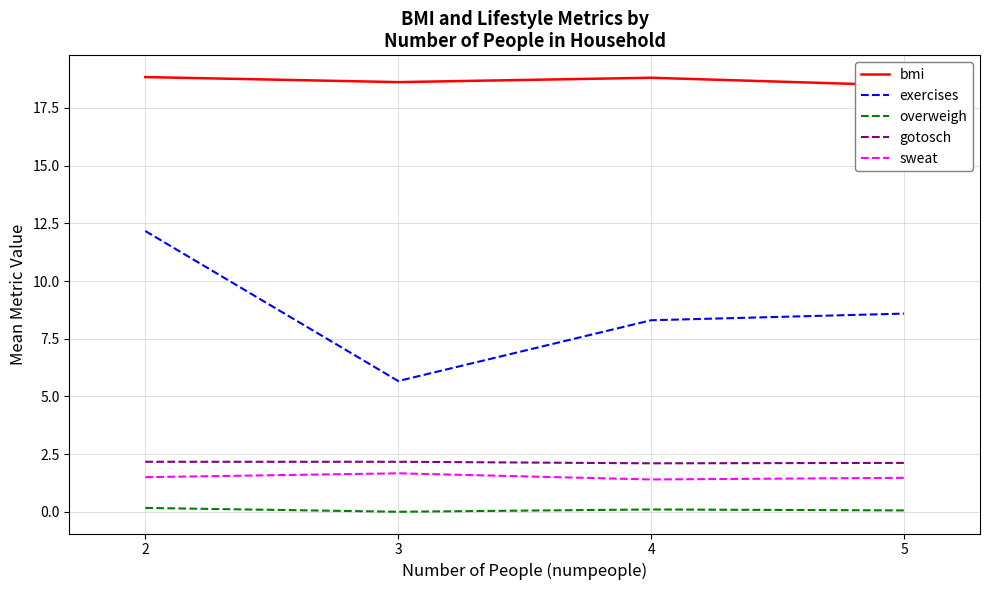

The sweat series shows 1.5 at 5. True or false?

True